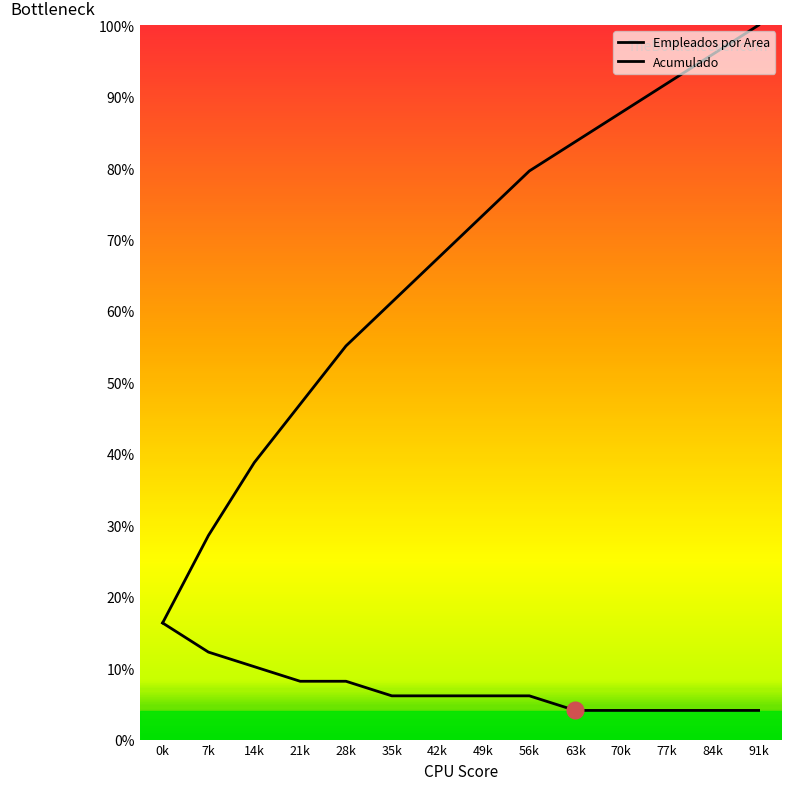

List the series in order of their overall mean, lowest first.

Empleados por Area, Acumulado